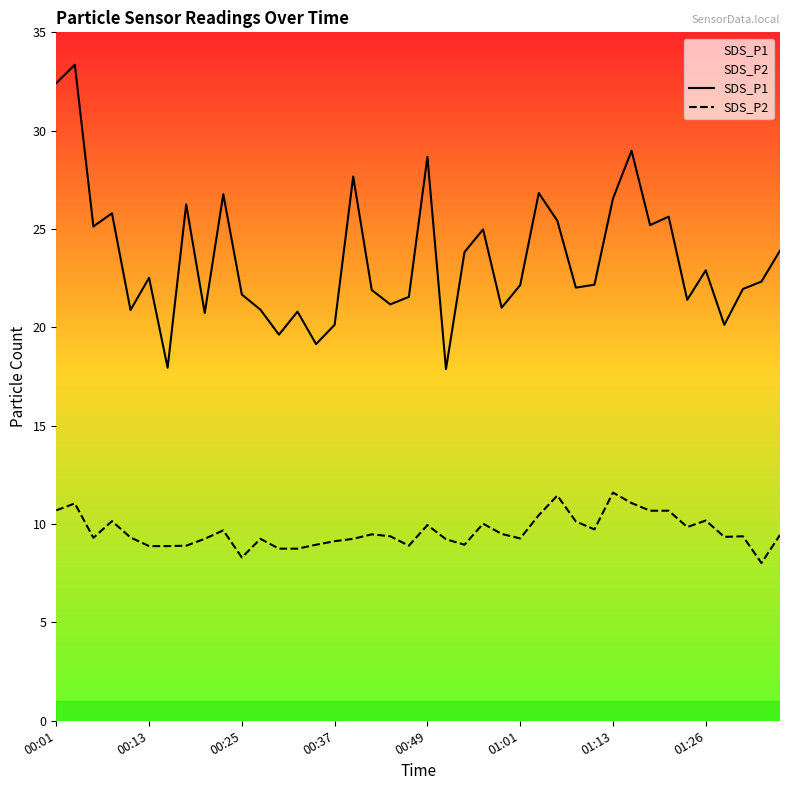

In SDS_P1, how many points are higher than both neighbors (excluding endpoints)?

13